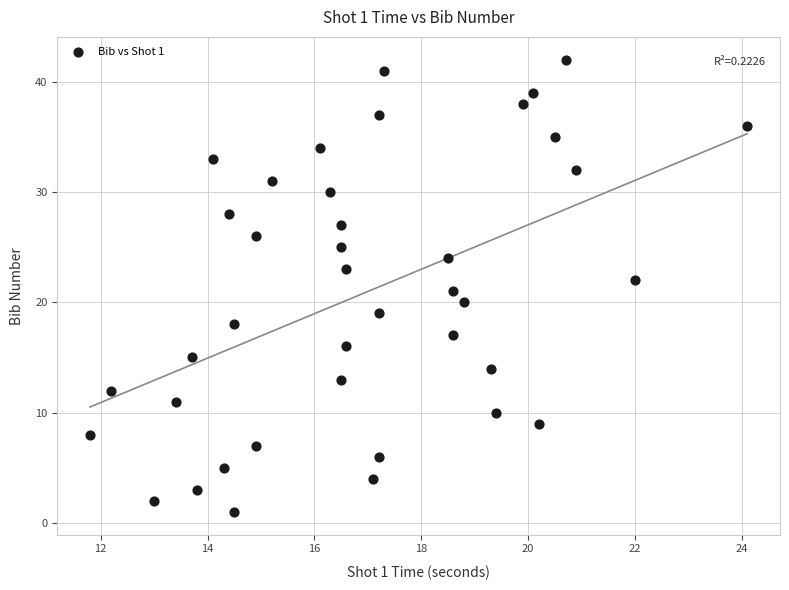

What is the range of Y values (max minus min)?

41